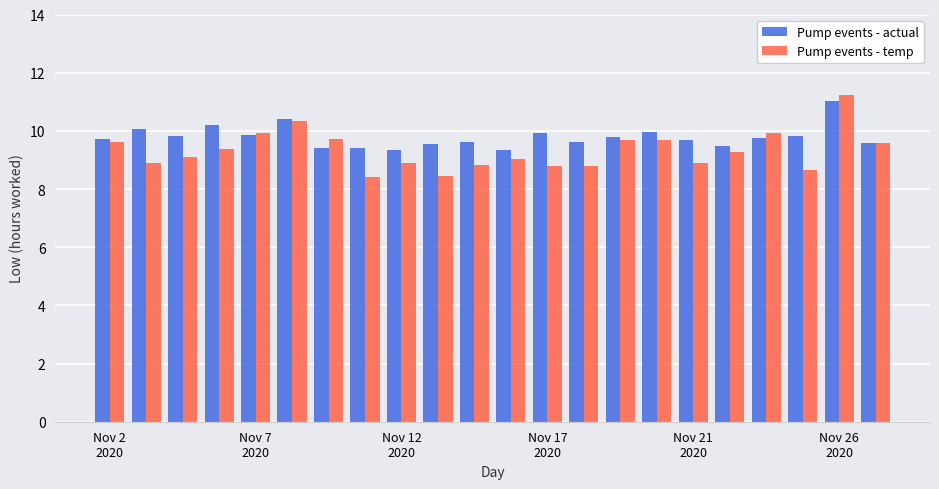

What is the greatest value displayed?

11.2